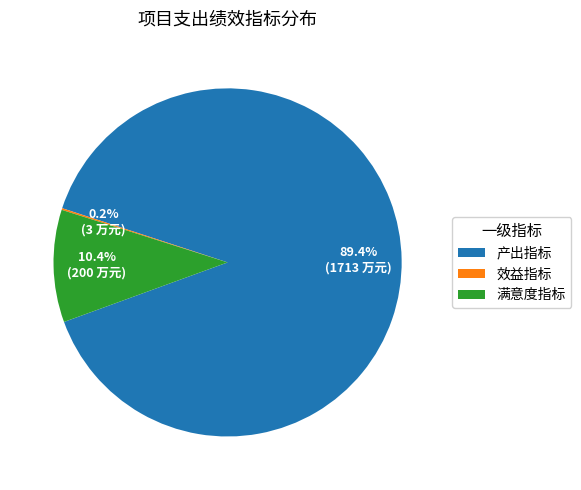

To the nearest percent, what is the difference between the largest and smallest slice percentages?

89%